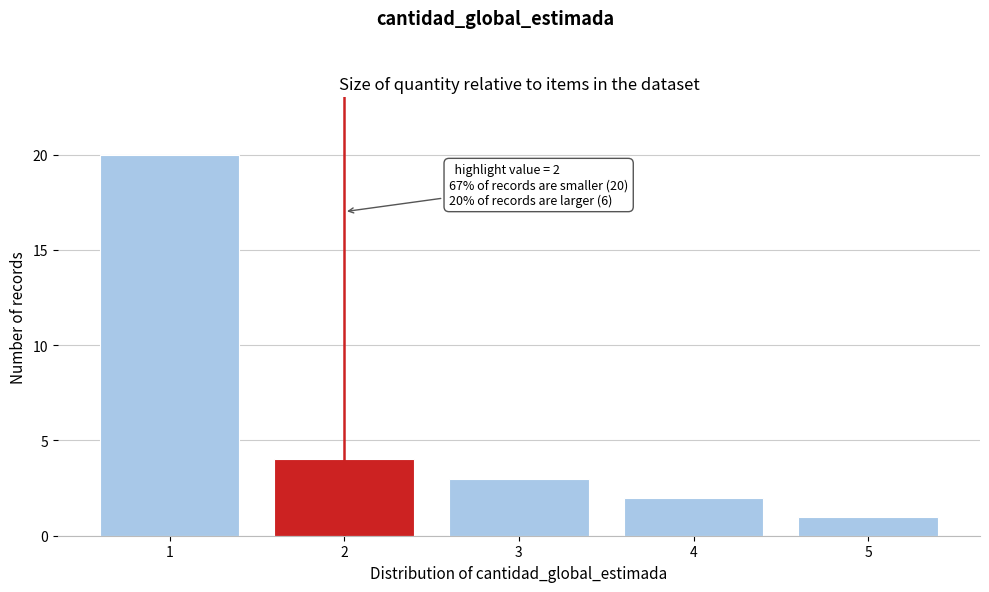

Reading left to right, extract all data points from this chart.

1=20	2=4	3=3	4=2	5=1